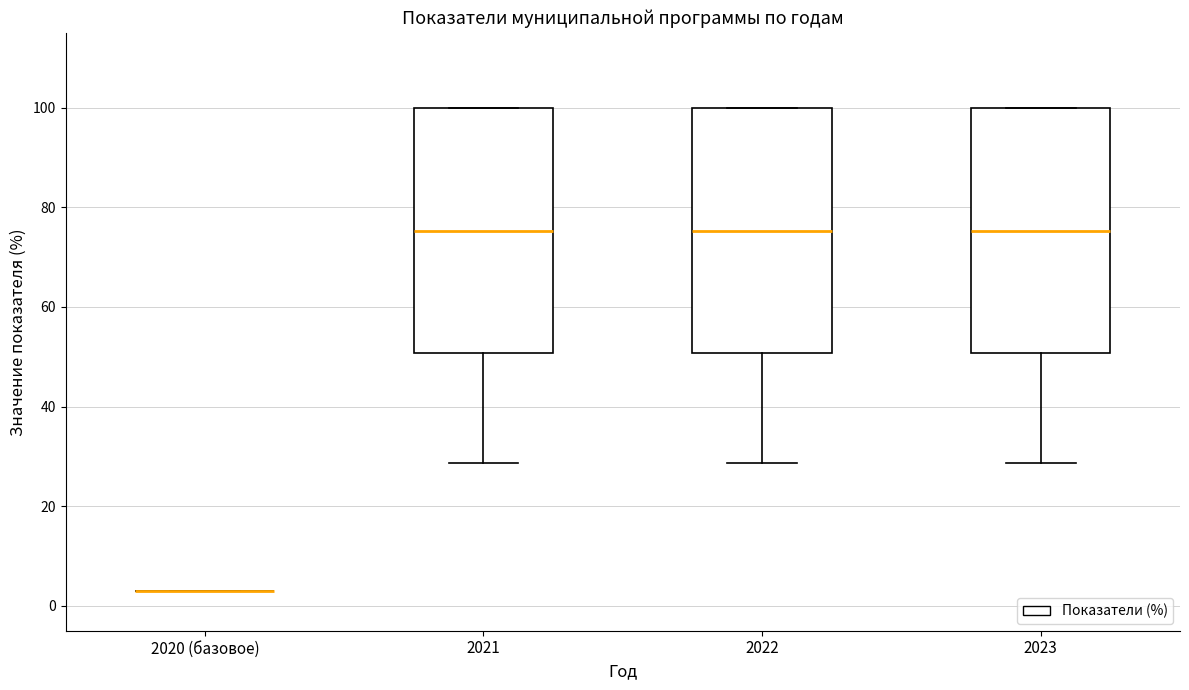

Reading left to right, transcribe this box plot: for each box, give where its median line is, the range the box spans, and where its two whiskers end, as read against the y-axis. The values are not printed on the chart, so give them approximately, as read against the axis.

2020 (базовое): box collapsed to a line at 4, whiskers 4 to 4
2021: median 76, box 50 to 100, whiskers 28 to 100
2022: median 76, box 50 to 100, whiskers 28 to 100
2023: median 76, box 50 to 100, whiskers 28 to 100